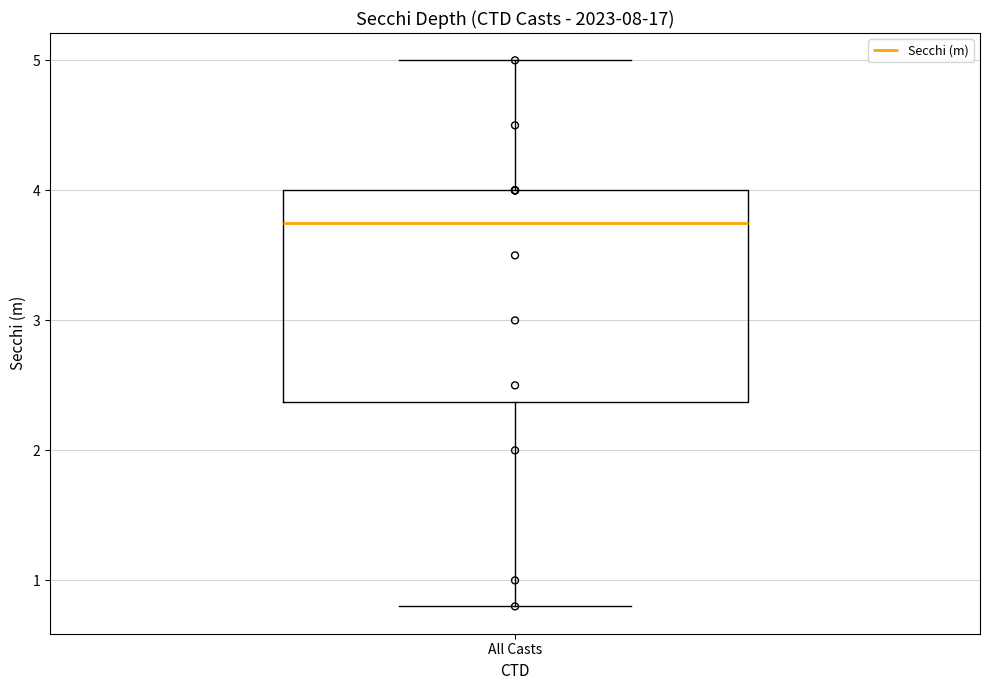

Transcribe this box plot: give where the median line is, the range the box spans, and where the two whiskers end, as read against the y-axis. The values are not printed on the chart, so give them approximately, as read against the axis.

median 3.8, box 2.4 to 4.0, whiskers 0.8 to 5.0